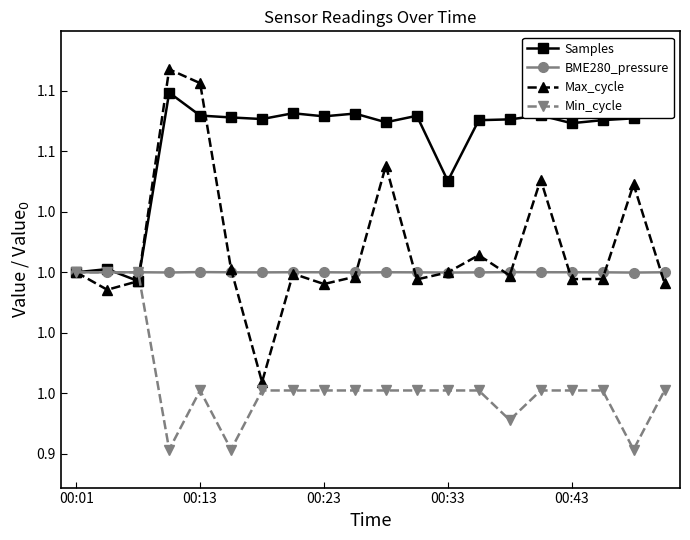

In BME280_pressure, how many points are higher than both neighbors (excluding endpoints)?

5